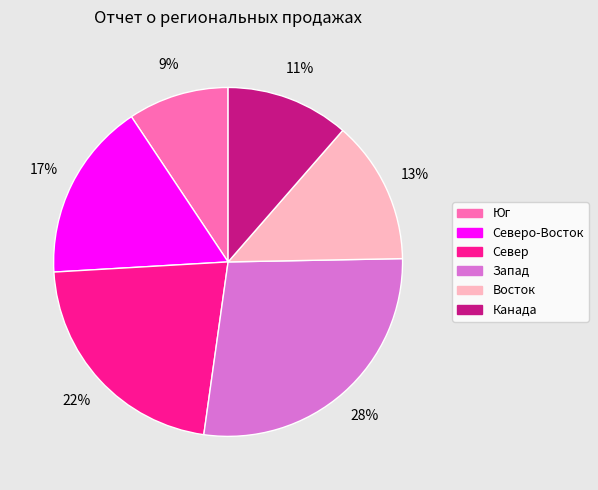

Does any single category account for the majority?

No